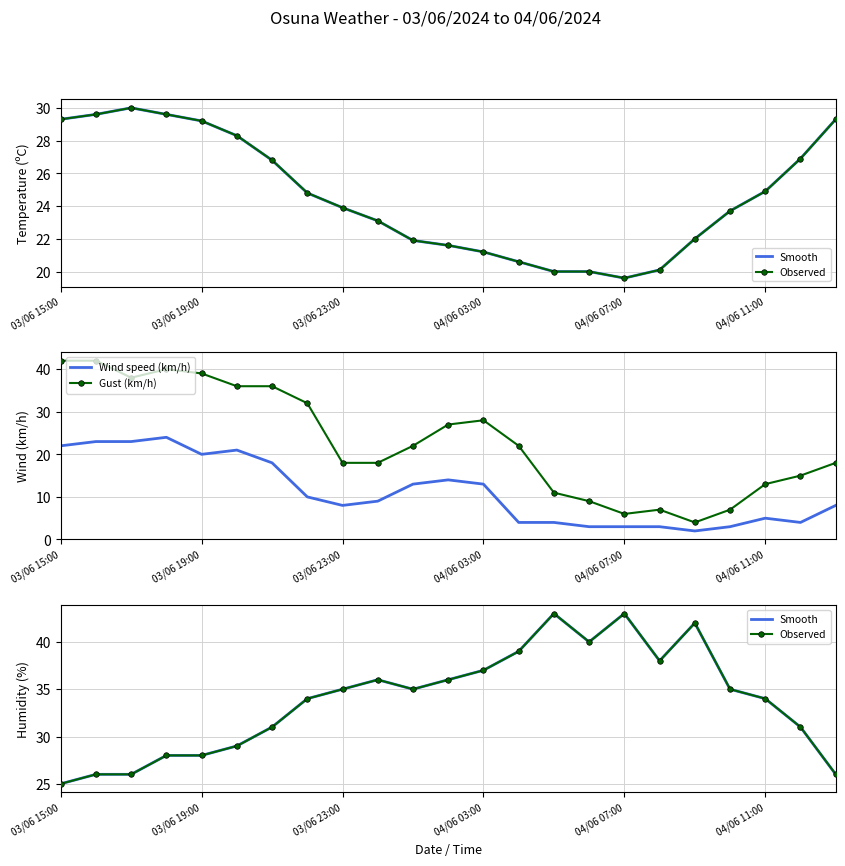

True or false: Gust (km/h) and Temperature (C) intersect in this chart.

True